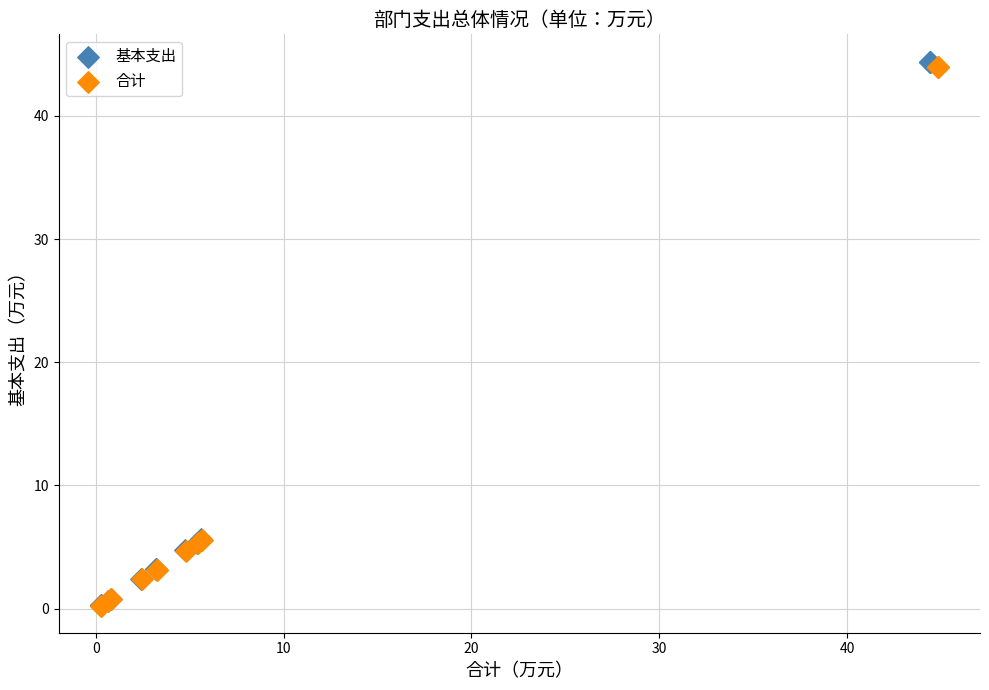

What are all the series names shown in the legend?

基本支出, 合计